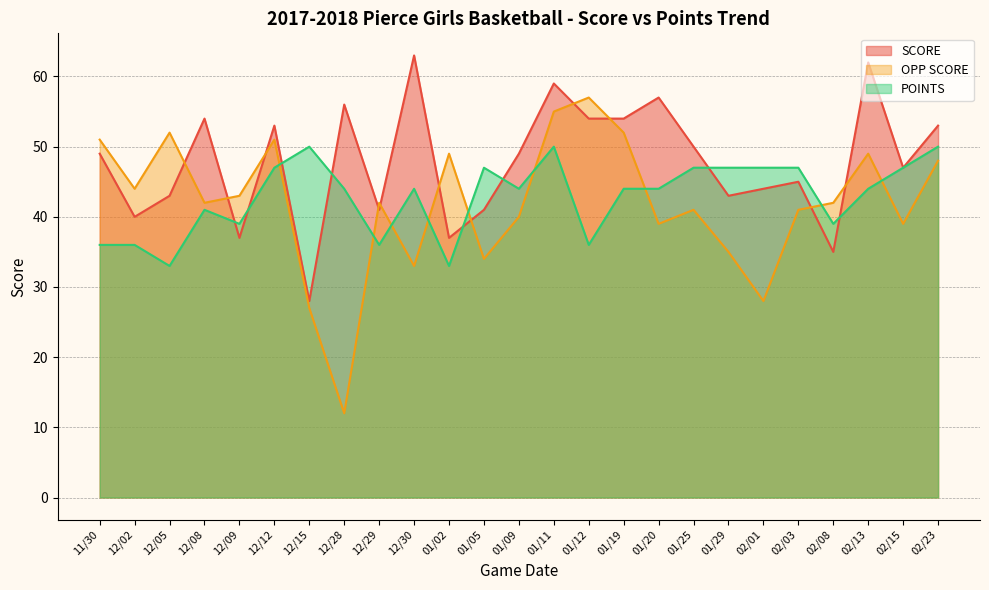

Rank the categories by SCORE value from lowest to highest.

12/15, 02/08, 12/09, 01/02, 12/02, 12/29, 01/05, 12/05, 01/29, 02/01, 02/03, 02/15, 11/30, 01/09, 01/25, 12/12, 02/23, 12/08, 01/12, 01/19, 12/28, 01/20, 01/11, 02/13, 12/30